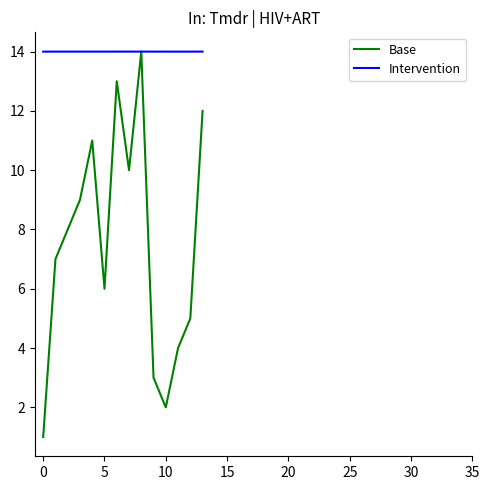

What are all the series names shown in the legend?

Base, Intervention